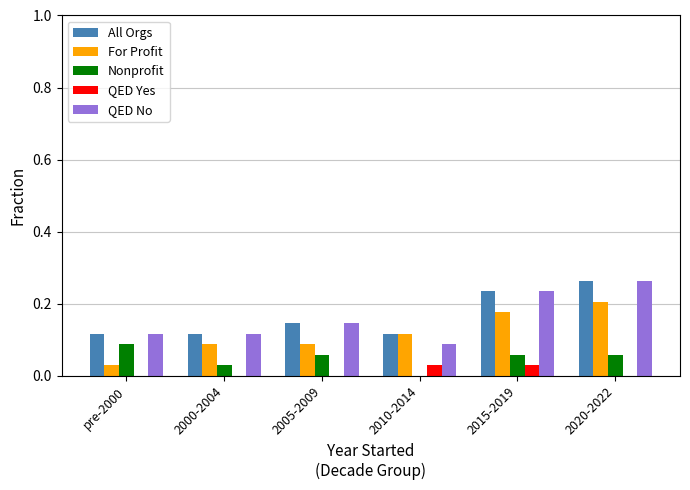

What are all the series names shown in the legend?

All Orgs, For Profit, Nonprofit, QED Yes, QED No